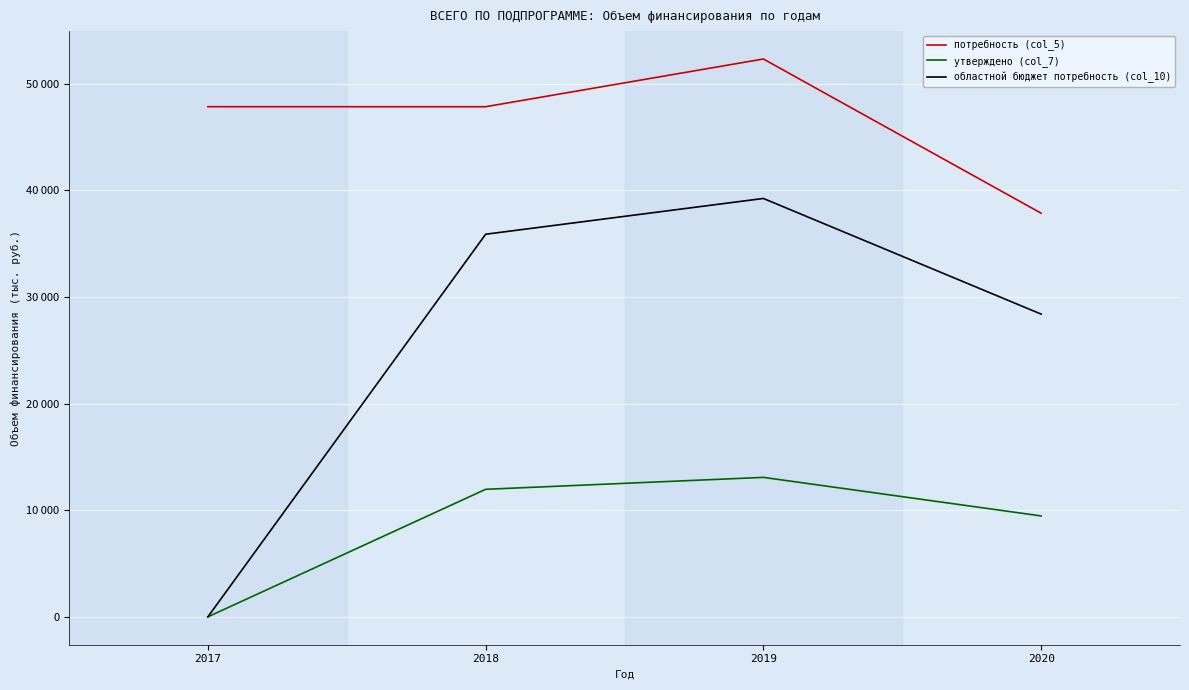

What are all the series names shown in the legend?

потребность (col_5), утверждено (col_7), областной бюджет потребность (col_10)